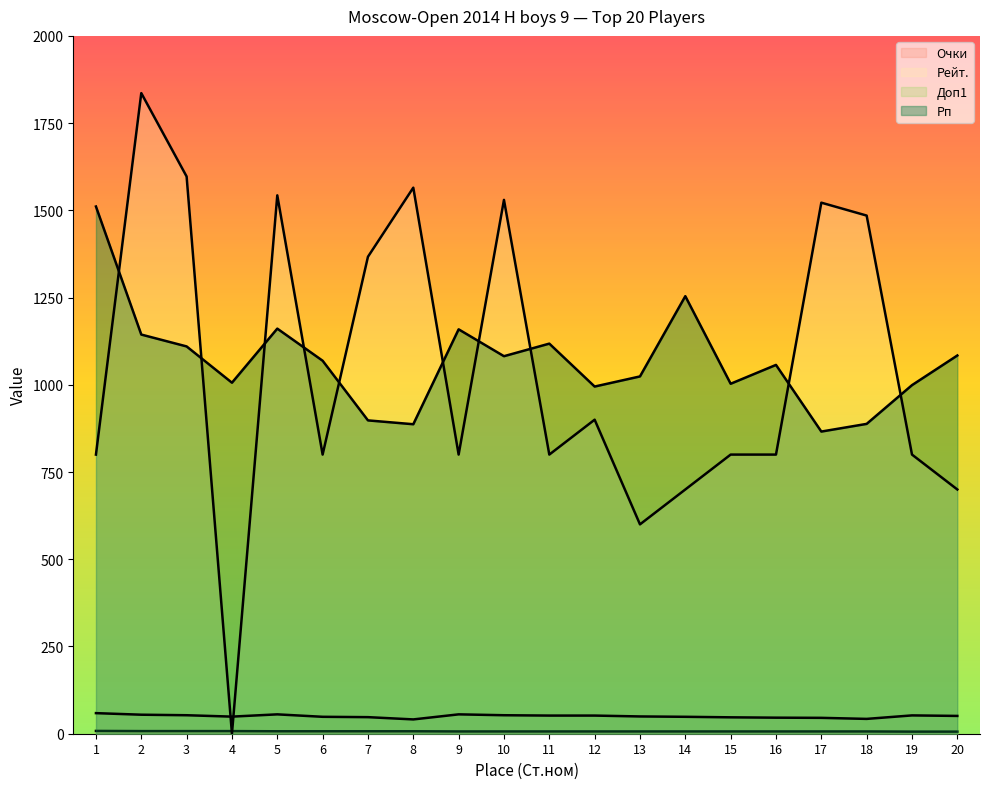

How many lines are shown in the chart?

4